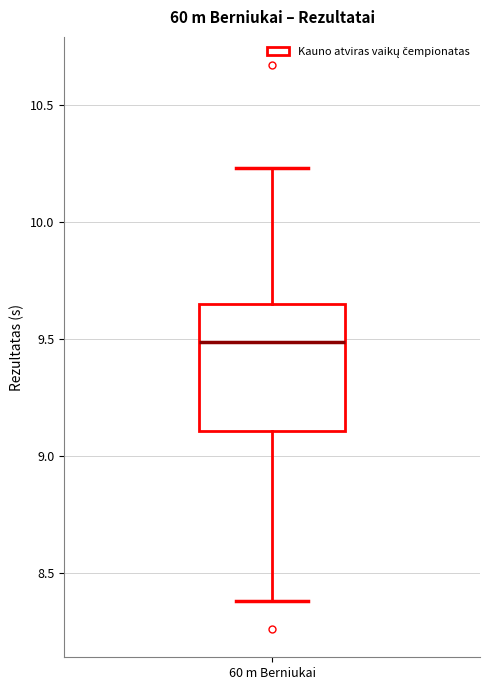

Read this box plot against the y-axis: the position of the median line, the range covered by the box, and the ends of both whiskers. The values are not printed on the chart, so give them approximately, as read against the axis.

median 9.50, box 9.10 to 9.65, whiskers 8.40 to 10.25